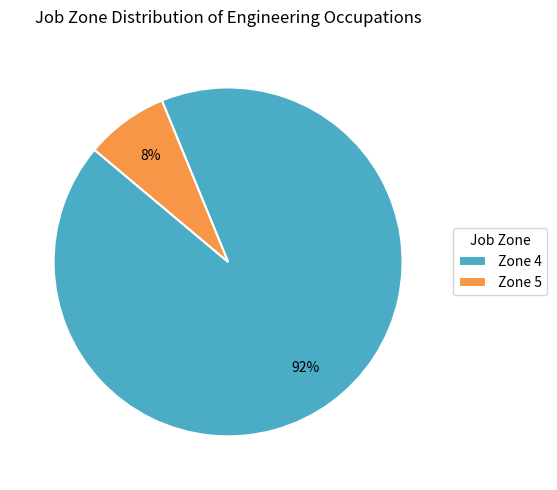

Between Zone 5 and Zone 4, which is larger?

Zone 4